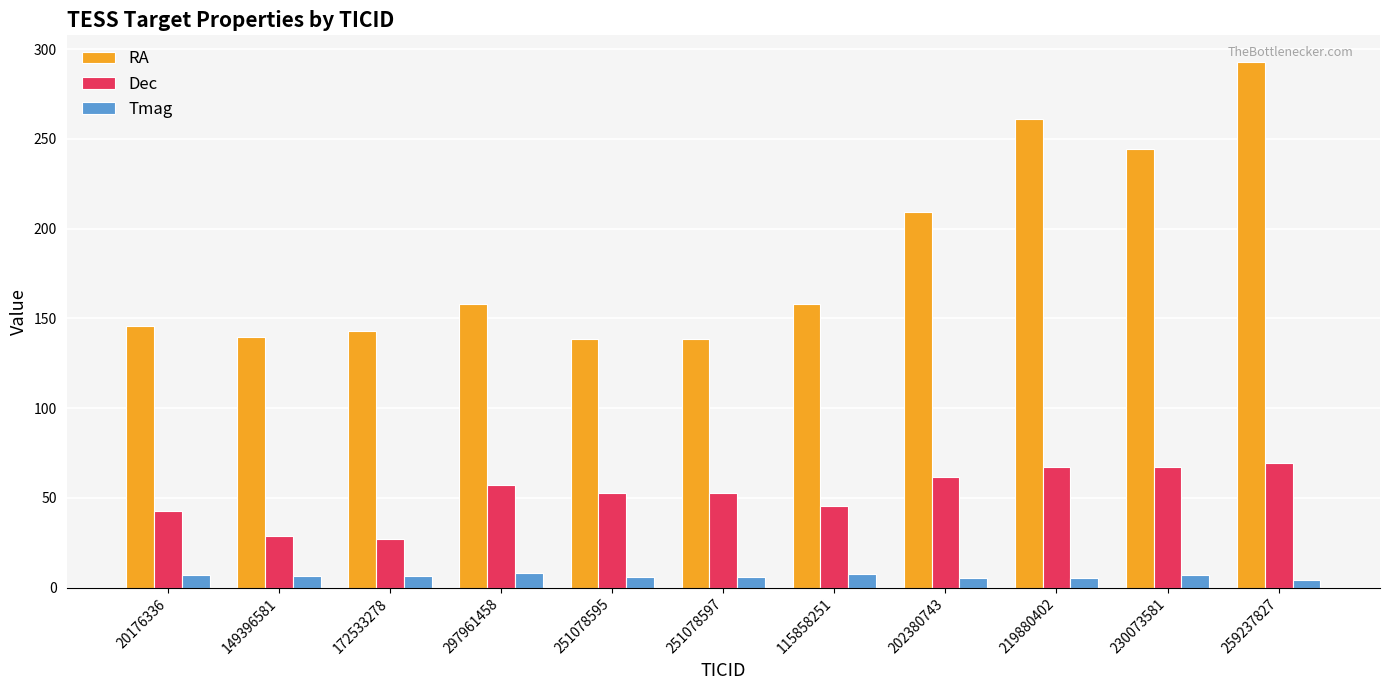

What is the lowest value of the Dec series?

27.0